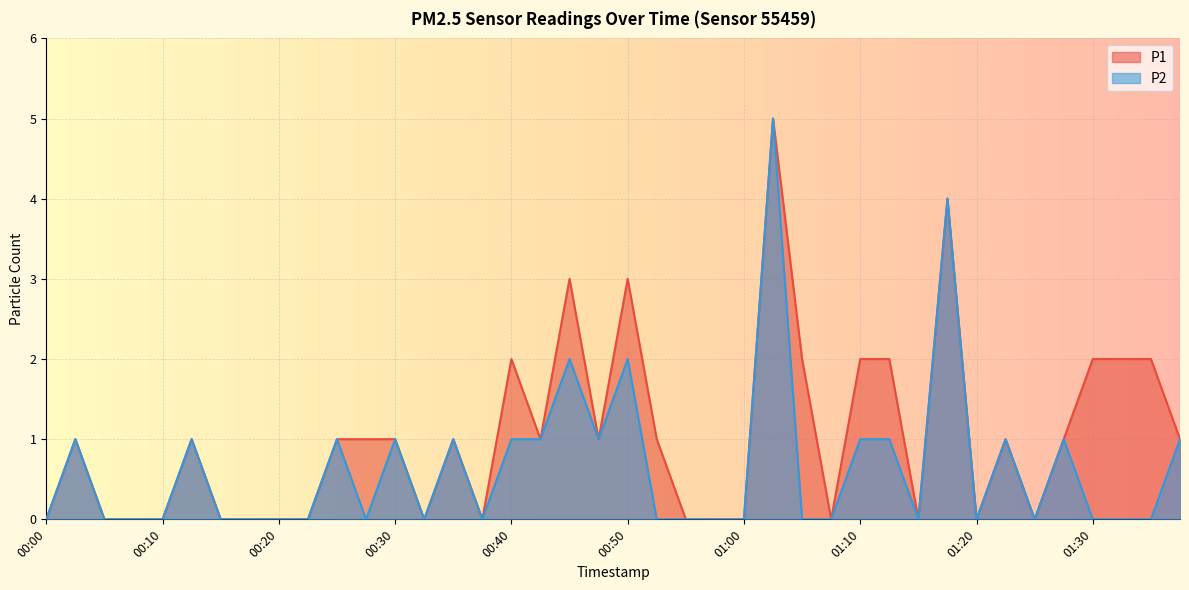

True or false: P1 and P2 intersect in this chart.

False